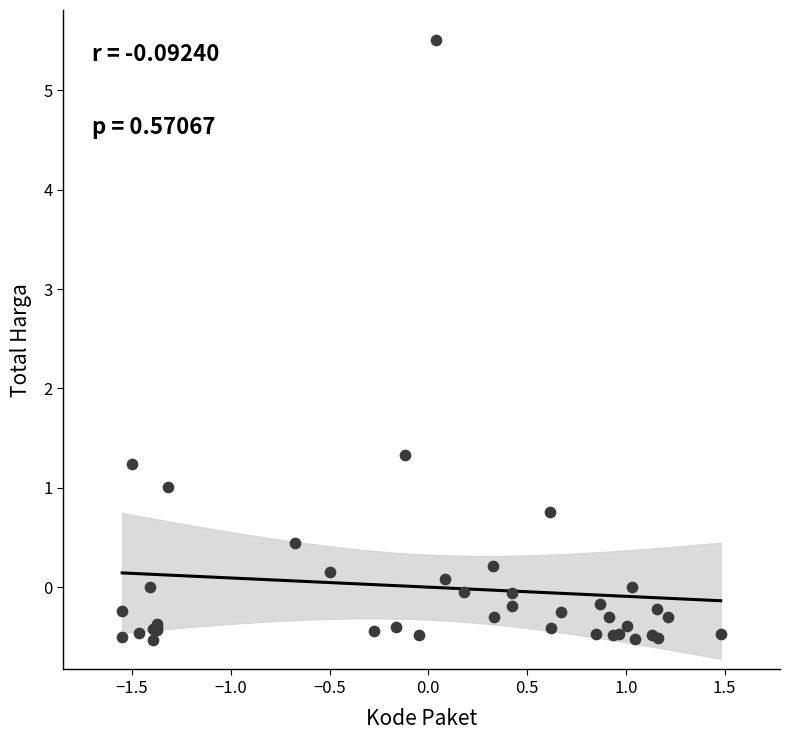

What Y value in the scatter plot is closest to 2?

1.3